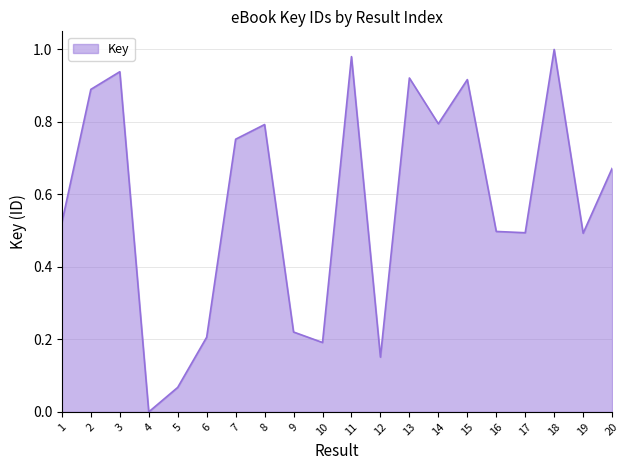

What is the sum of all values?

11.5